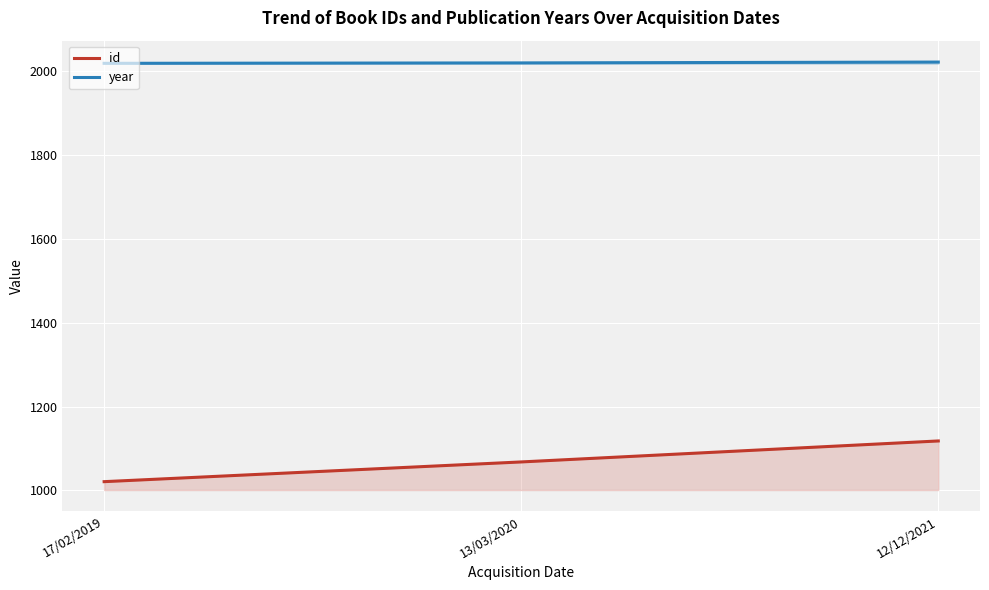

What are all the series names shown in the legend?

id, year